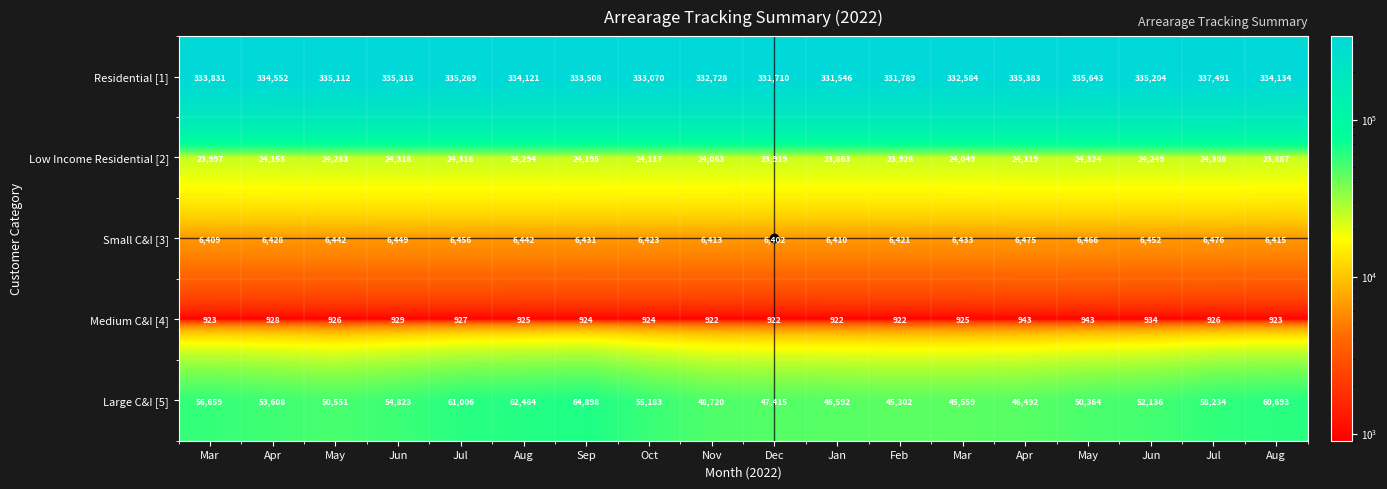

Between Mar and Jan, which series saw the biggest shift?

Large C&I [5]